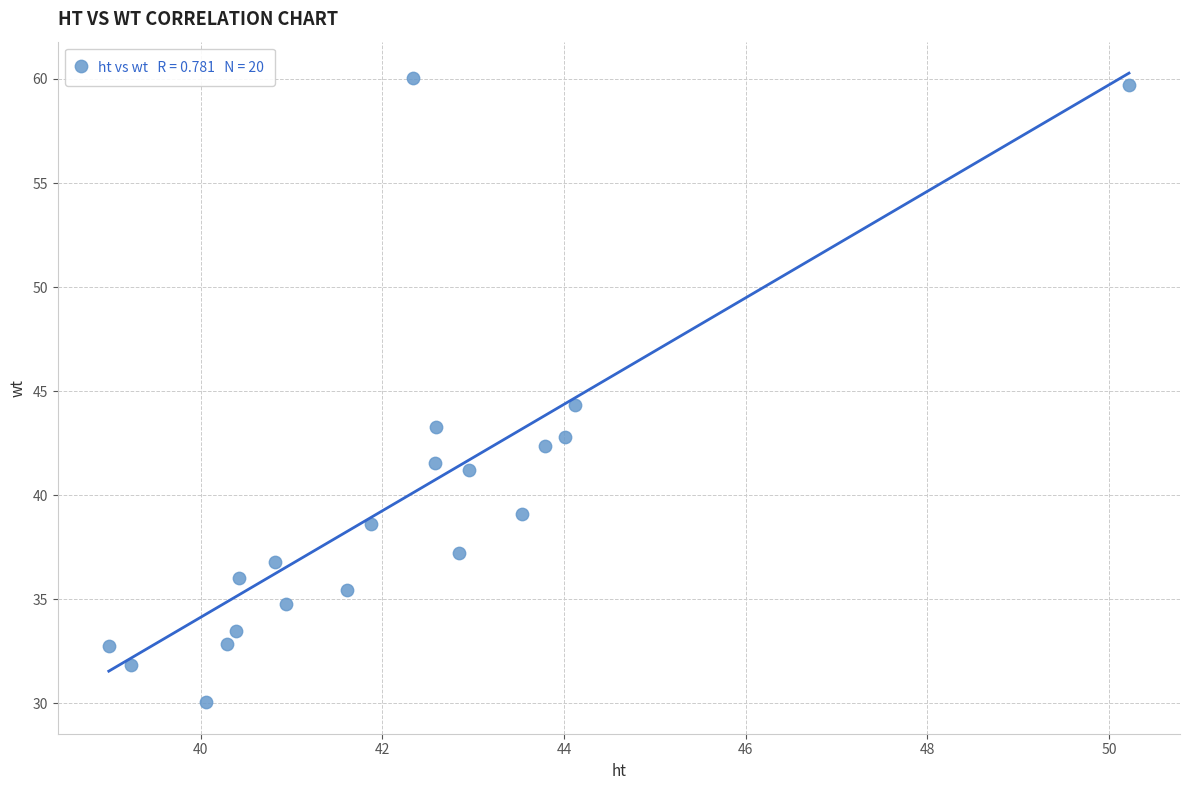

What is the range of Y values (max minus min)?

30.0